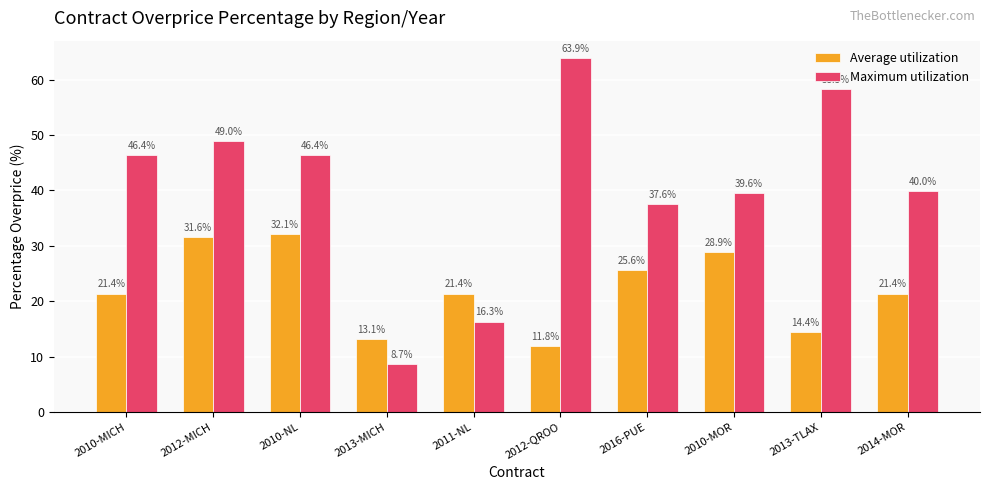

What is the value of the Average utilization bar at the 10th from the left?

21.4